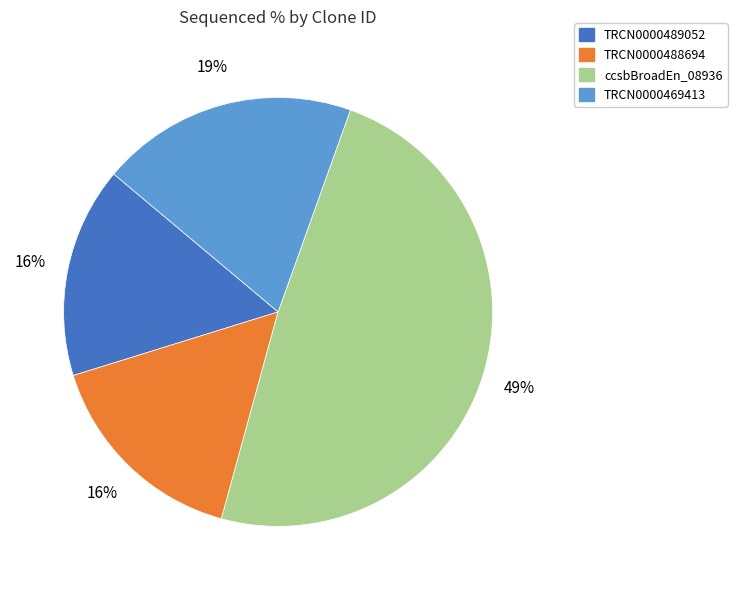

To the nearest percent, what is the difference between the largest and smallest slice percentages?

33%